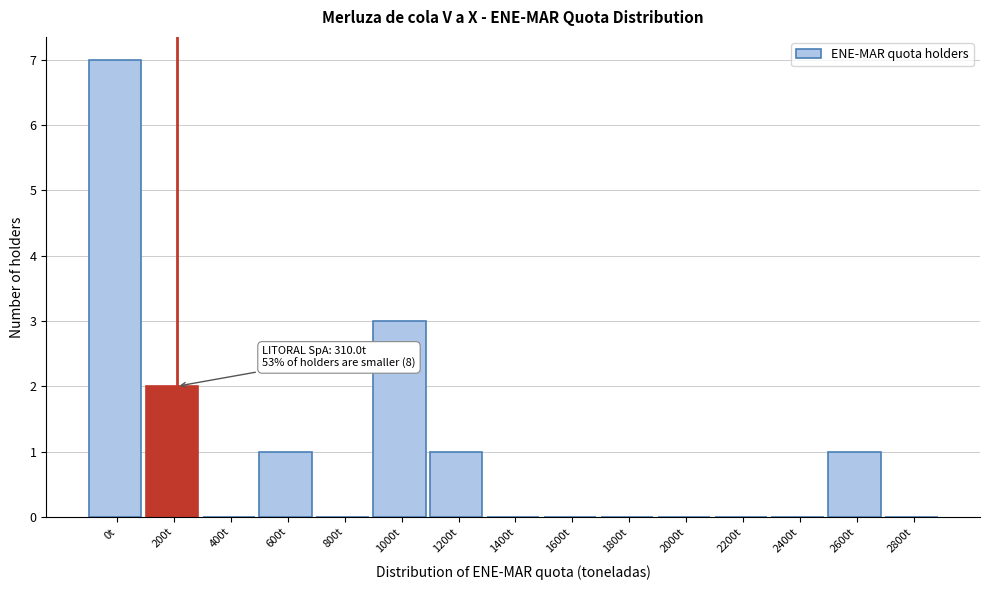

Reading right to left, what are all the values shown in this chart?

2800t=0	2600t=1	2400t=0	2200t=0	2000t=0	1800t=0	1600t=0	1400t=0	1200t=1	1000t=3	800t=0	600t=1	400t=0	200t=2	0t=7